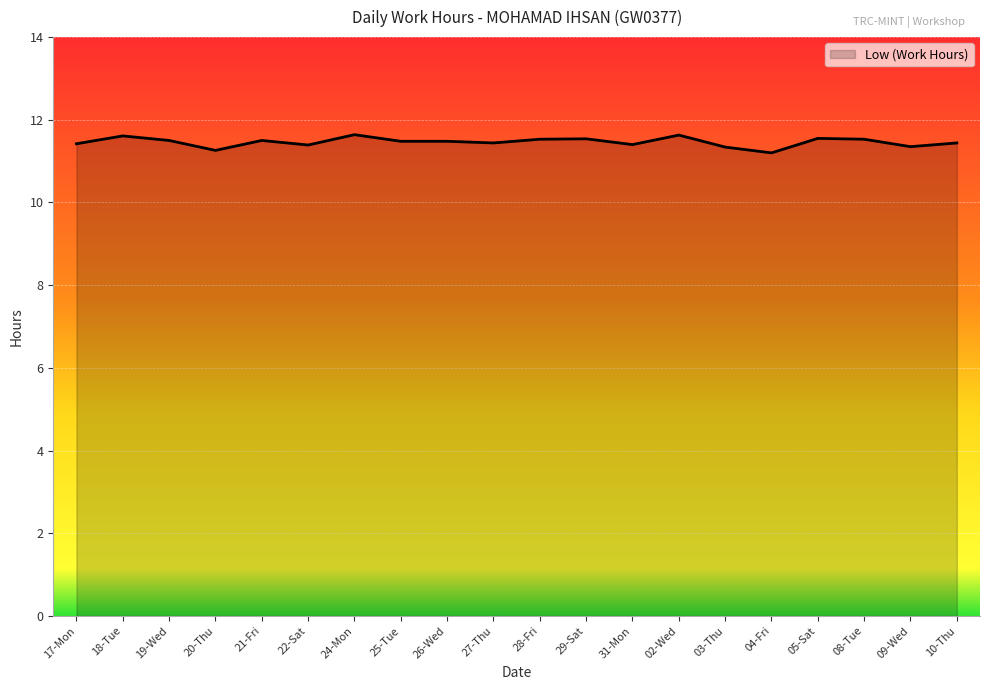

What value does the data have at 08-Tue?

11.5